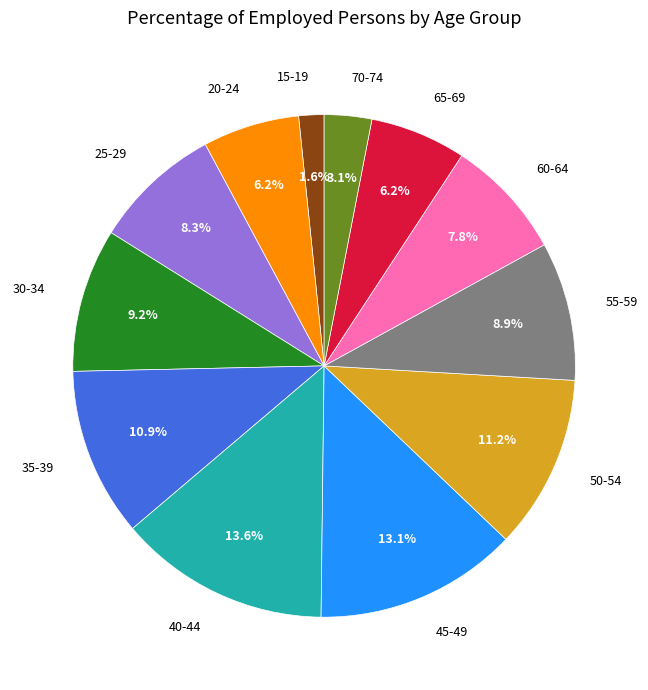

Do 30-34 and 65-69 together represent more than half of the pie?

No